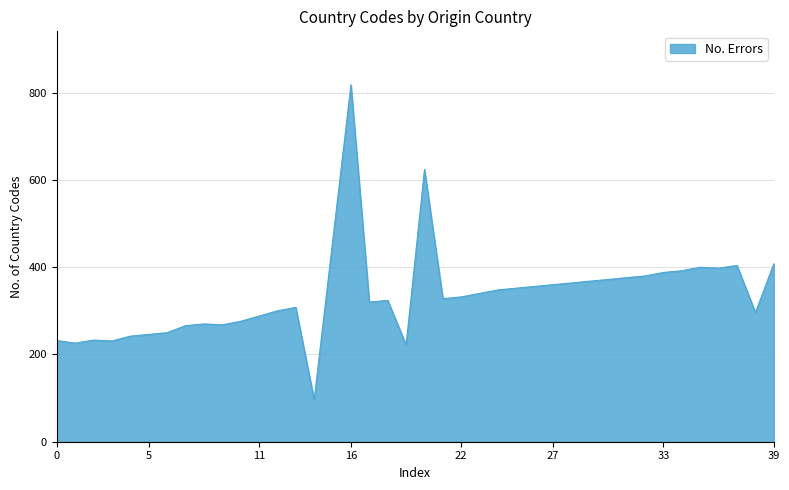

What is the greatest value displayed?

818